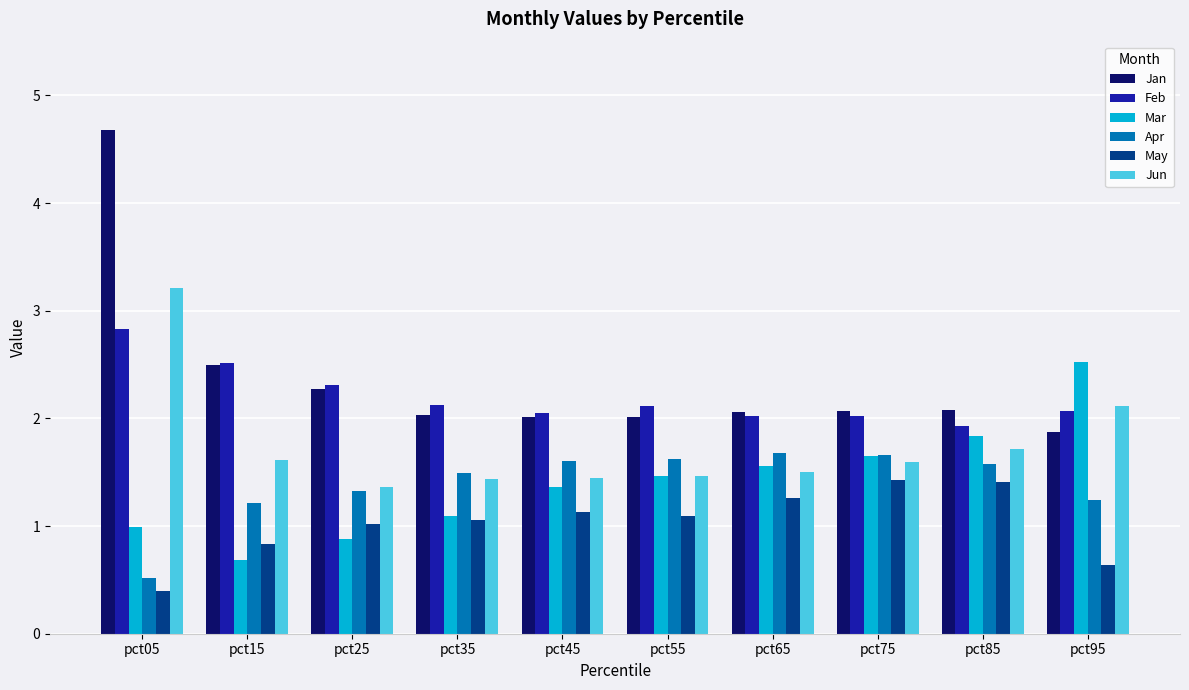

What is the difference between the second highest and minimum values in the Jun series?

0.7